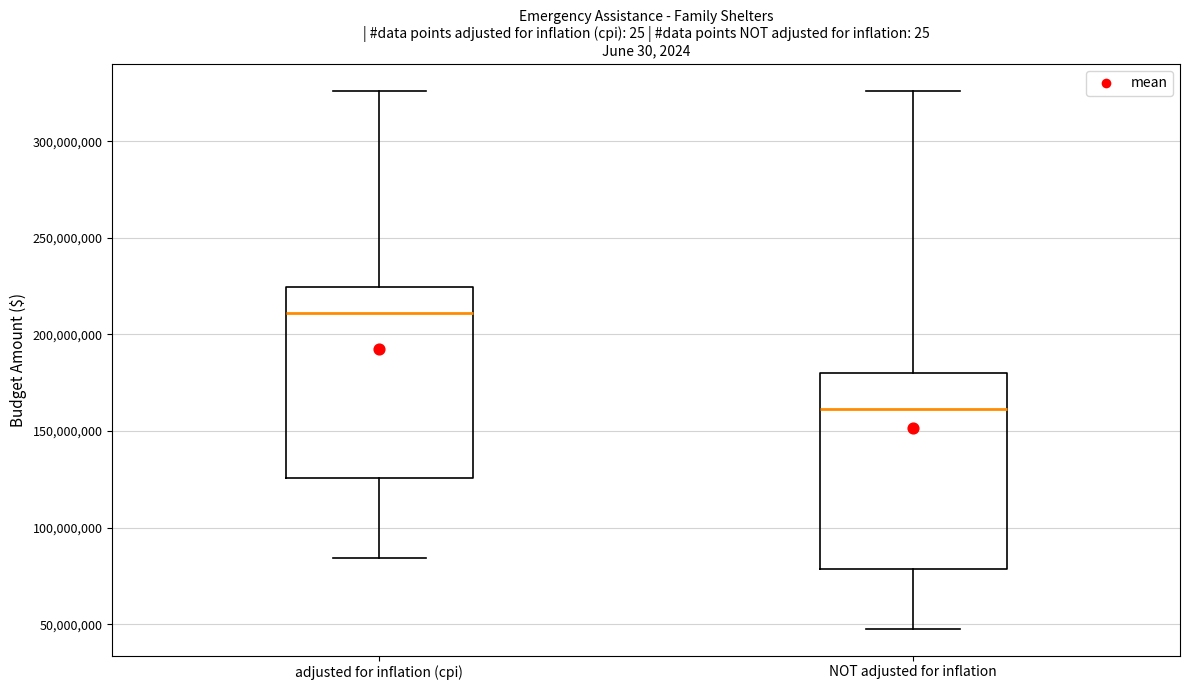

Which box has the lowest median line?

NOT adjusted for inflation